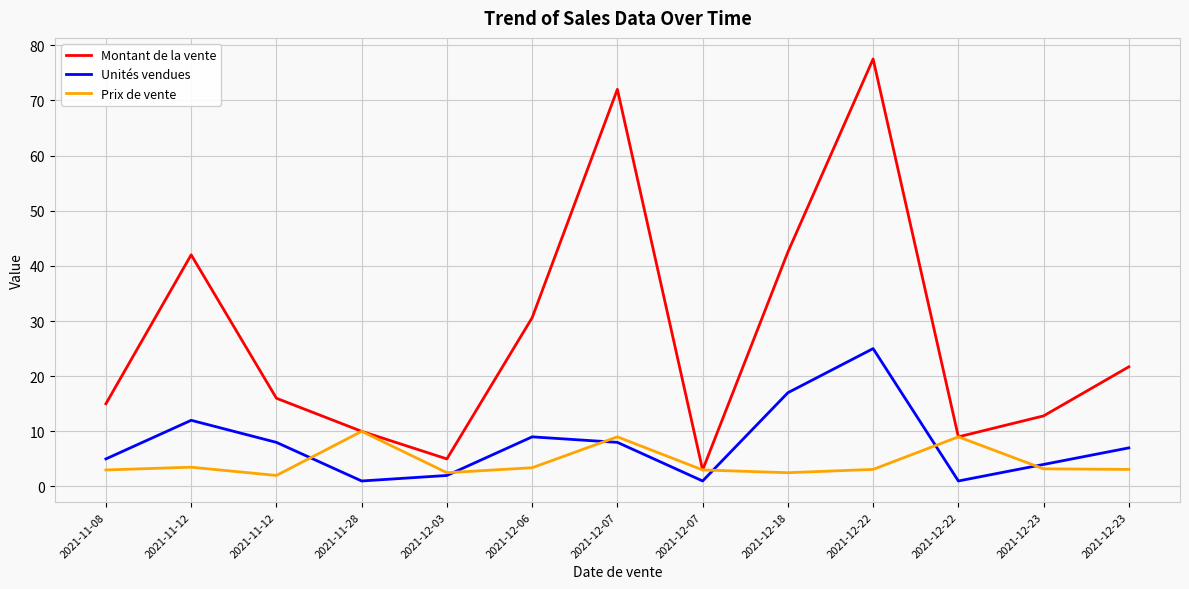

Rank the series at 2021-12-22 from highest to lowest value.

Montant de la vente, Unités vendues, Prix de vente